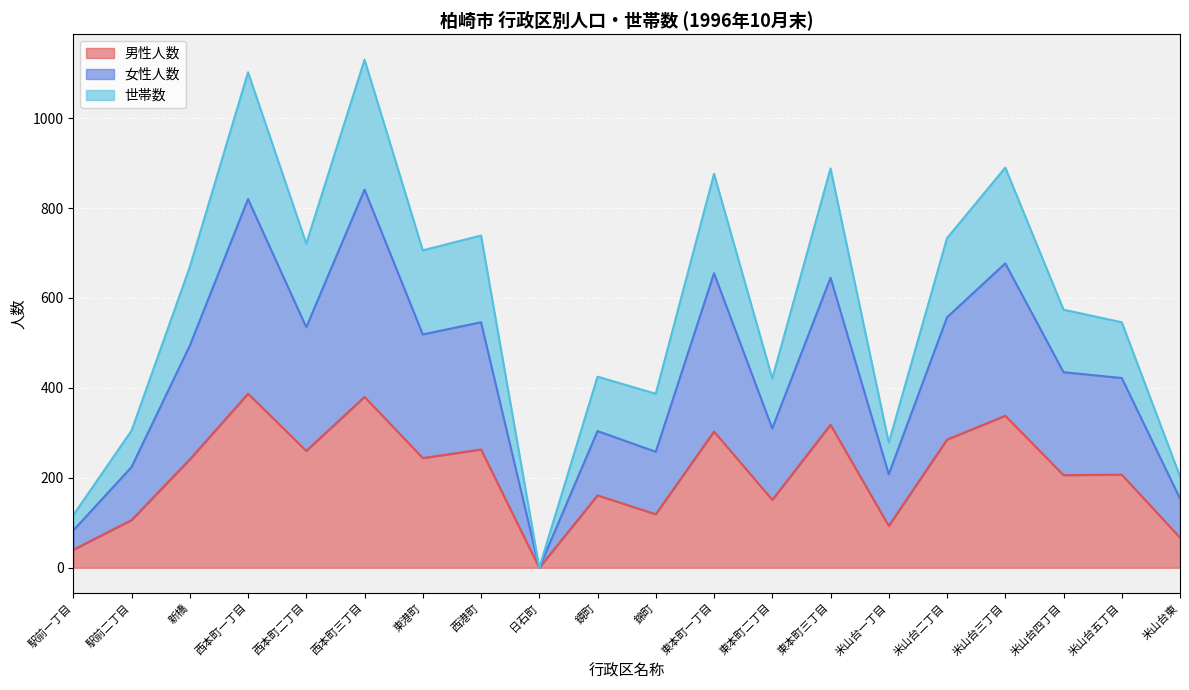

What is the total value across all series at 米山台五丁目?

546